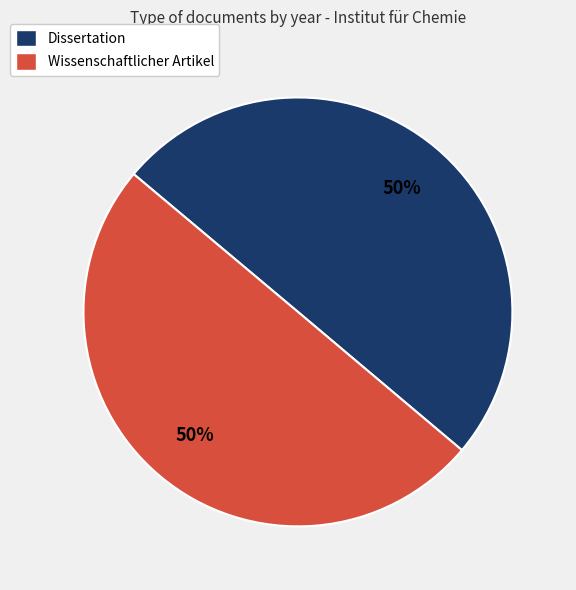

Count the number of slices in the pie.

2